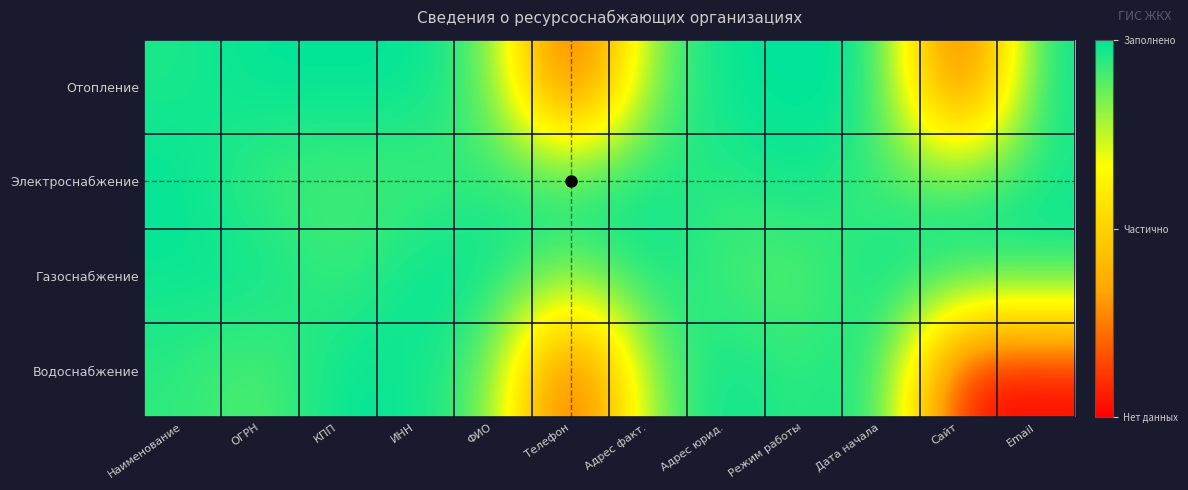

At which category is the sum across all series the highest?

Дата начала